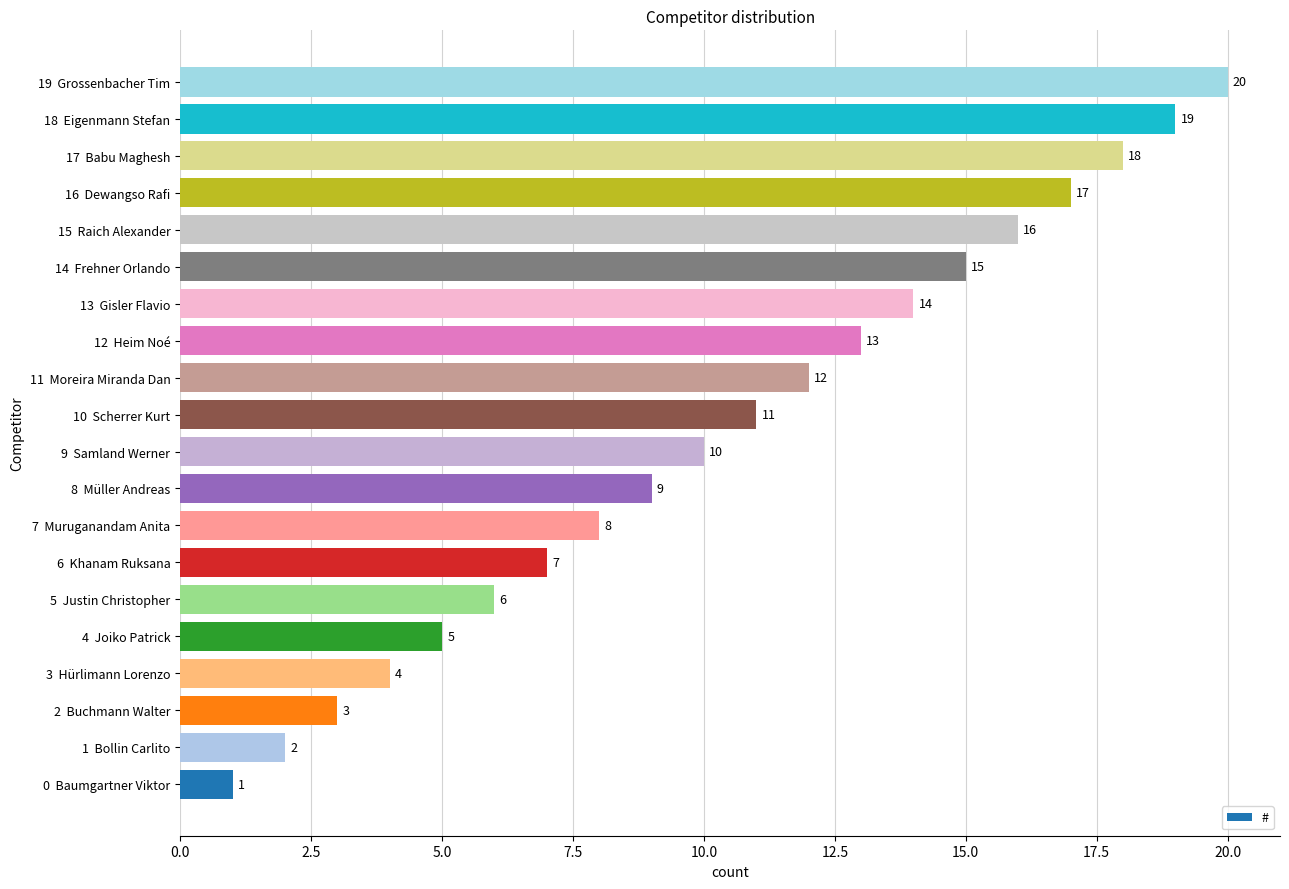

Rank the categories by value from highest to lowest.

19  Grossenbacher Tim, 18  Eigenmann Stefan, 17  Babu Maghesh, 16  Dewangso Rafi, 15  Raich Alexander, 14  Frehner Orlando, 13  Gisler Flavio, 12  Heim Noé, 11  Moreira Miranda Dan, 10  Scherrer Kurt, 9  Samland Werner, 8  Müller Andreas, 7  Muruganandam Anita, 6  Khanam Ruksana, 5  Justin Christopher, 4  Joiko Patrick, 3  Hürlimann Lorenzo, 2  Buchmann Walter, 1  Bollin Carlito, 0  Baumgartner Viktor